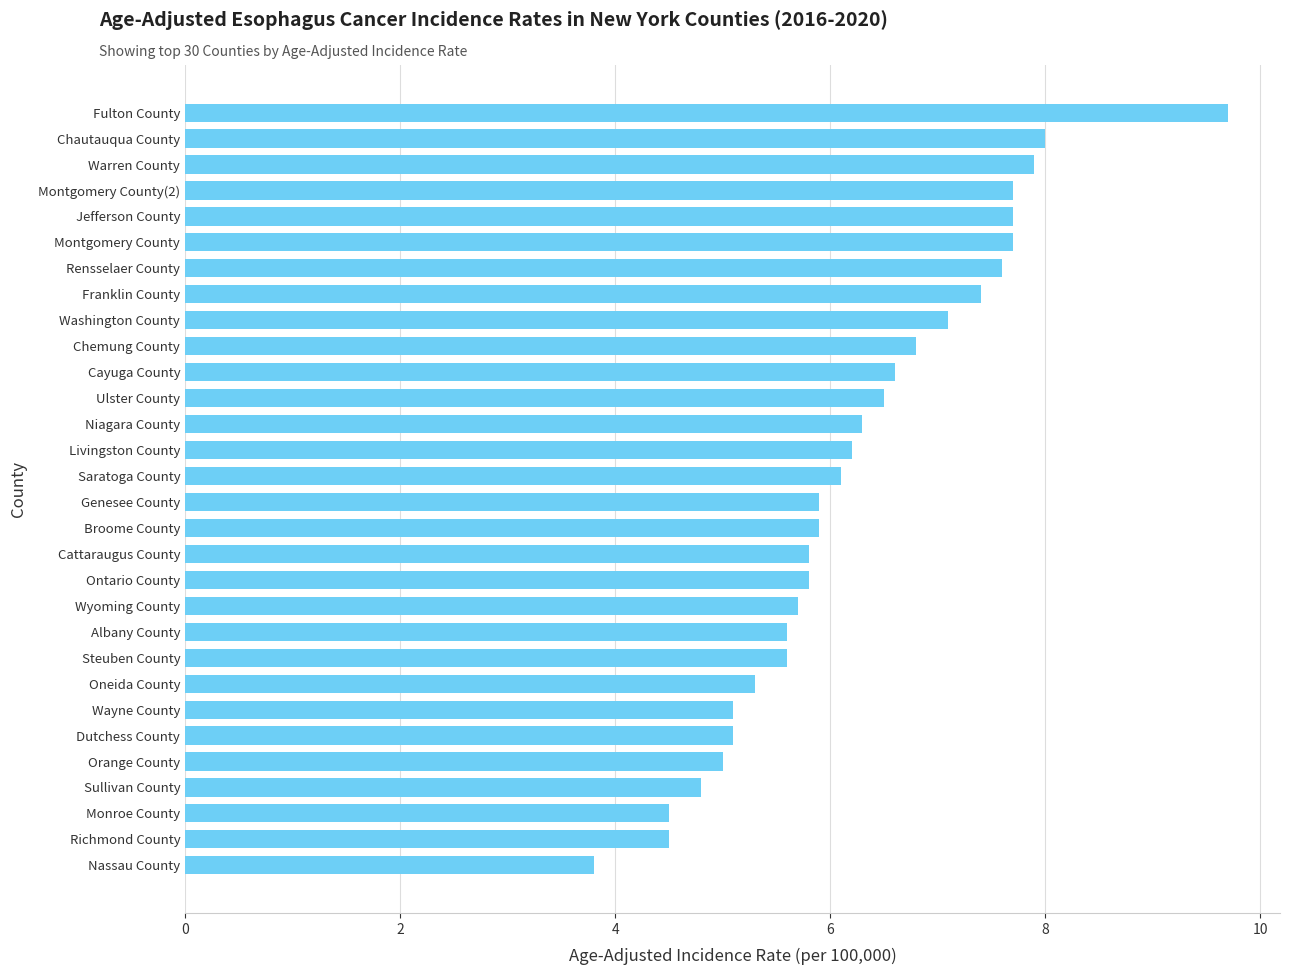

Count the number of values greater than 6.

15